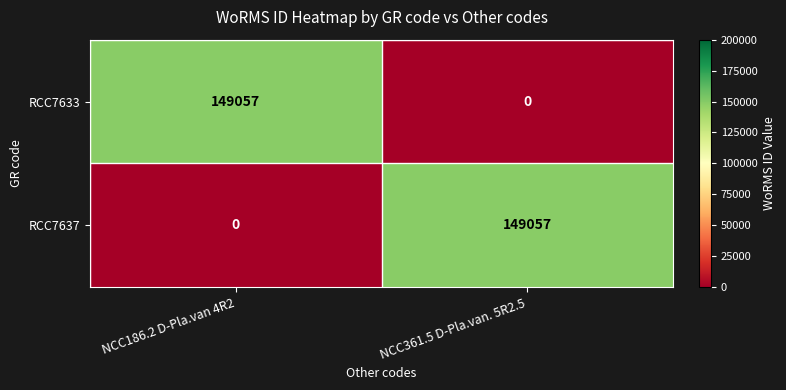

Reading left to right, transcribe all the data shown in this chart.

RCC7633: NCC186.2 D-Pla.van 4R2=149057	NCC361.5 D-Pla.van. 5R2.5=0
RCC7637: NCC186.2 D-Pla.van 4R2=0	NCC361.5 D-Pla.van. 5R2.5=149057